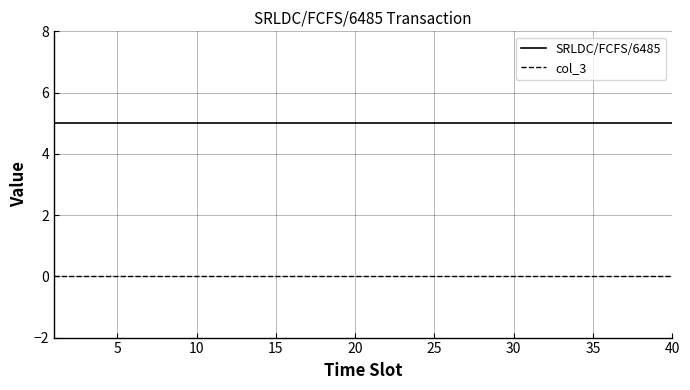

Which series has the largest total across all categories?

SRLDC/FCFS/6485